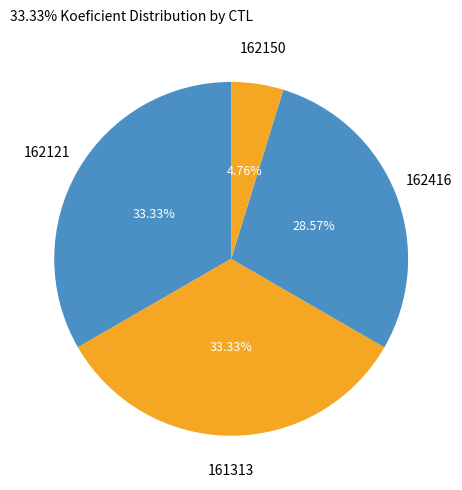

Which category has the smallest portion of the pie?

162150